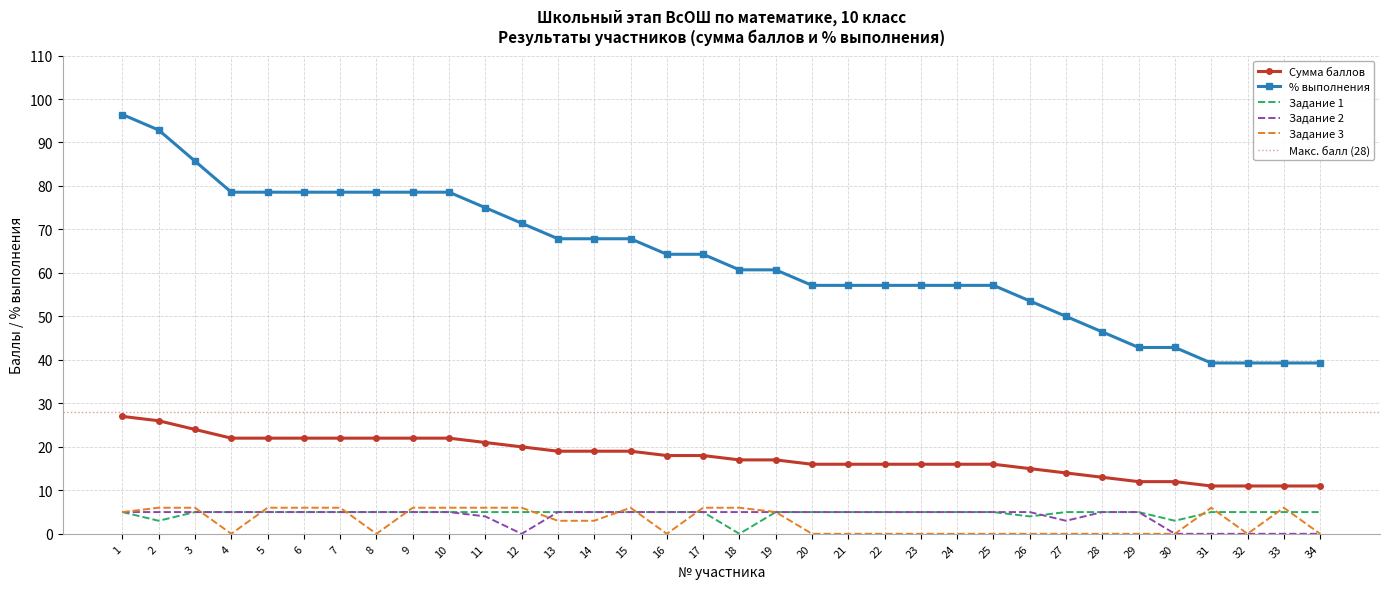

The % выполнения series shows 64.3 at 17. True or false?

True